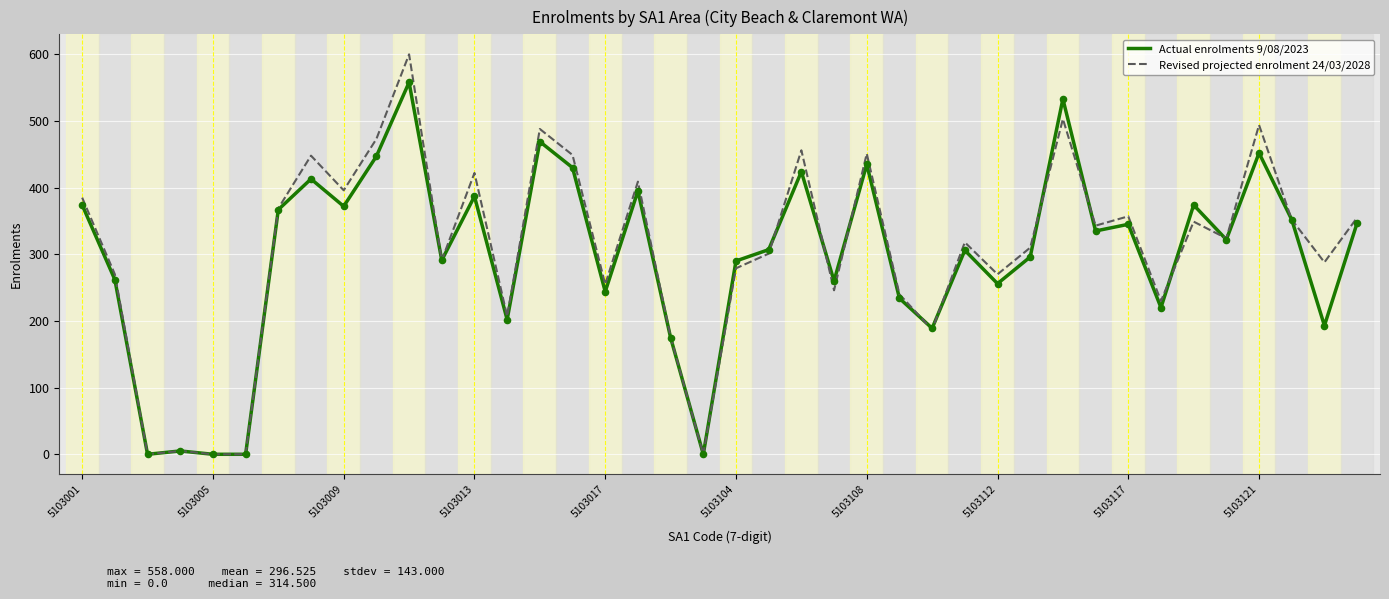

Which series has the largest range (max minus min)?

Revised projected enrolment 24/03/2028